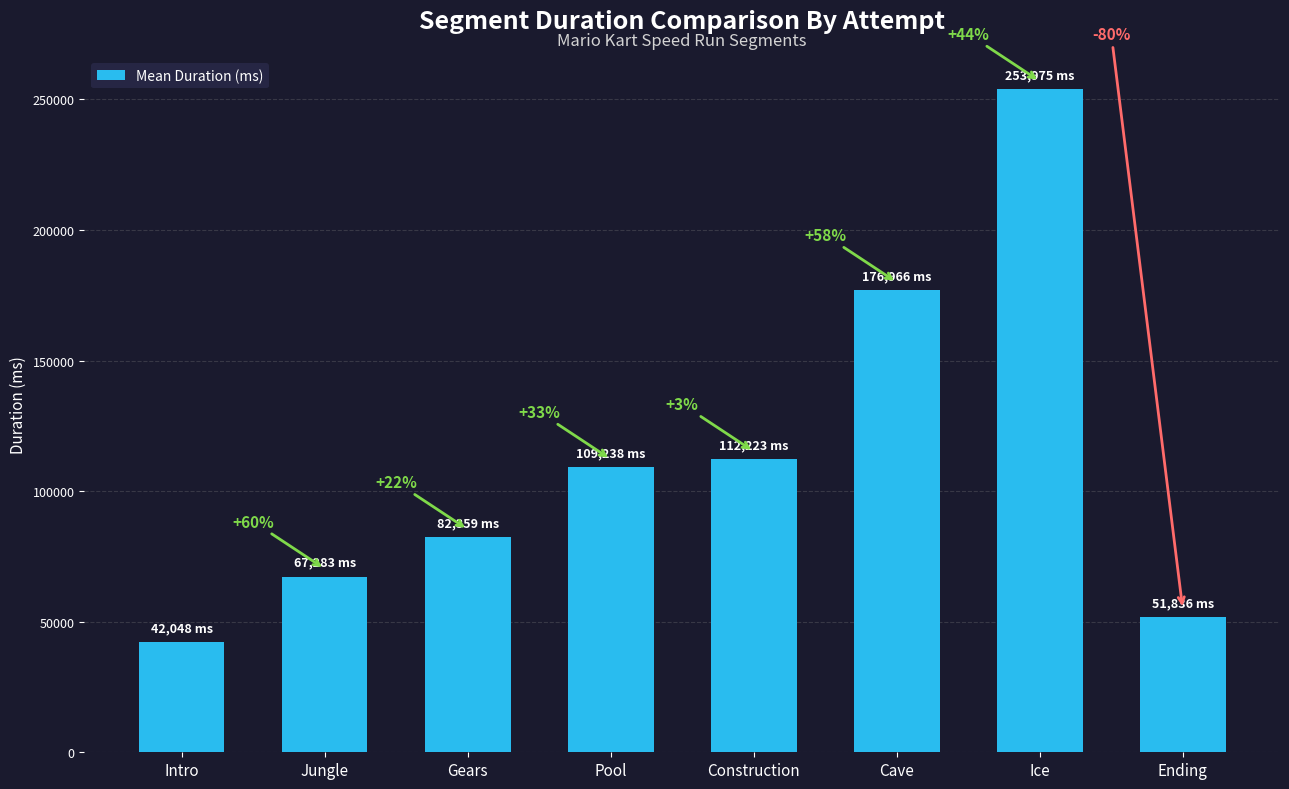

Approximately how many times larger is the value at Intro compared to Pool?

0.4